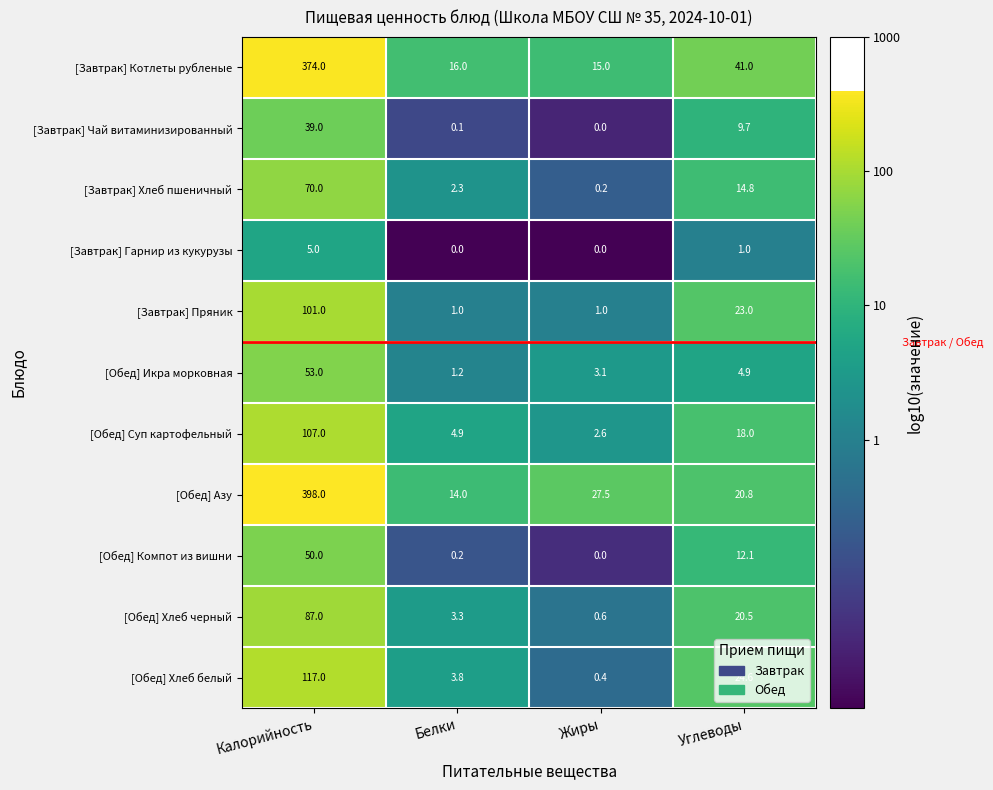

What is the average value of the [Обед] Хлеб белый series?

36.5